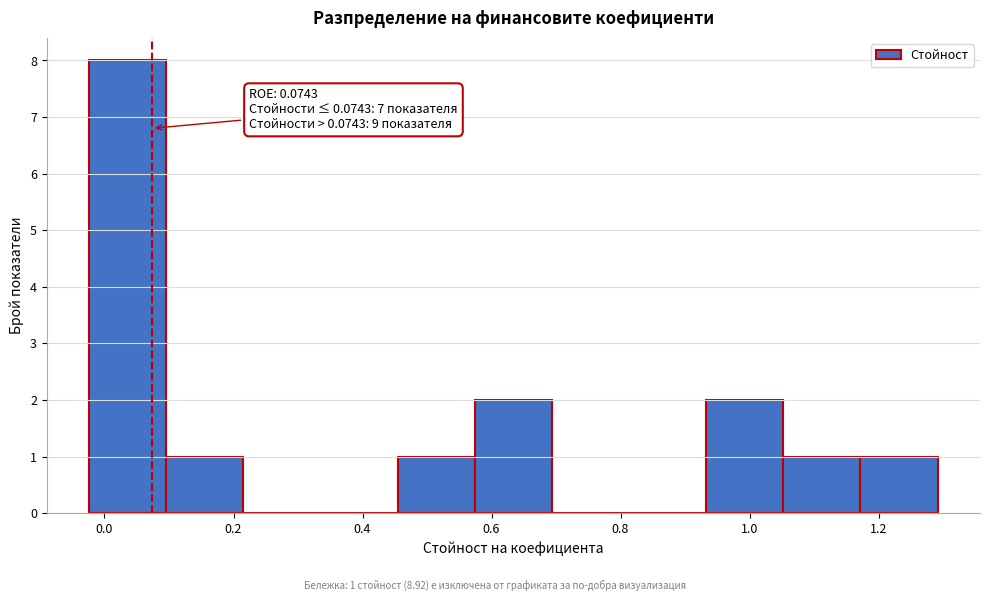

Over which range of the x-axis is the bar tallest?

-0.02 to 0.10